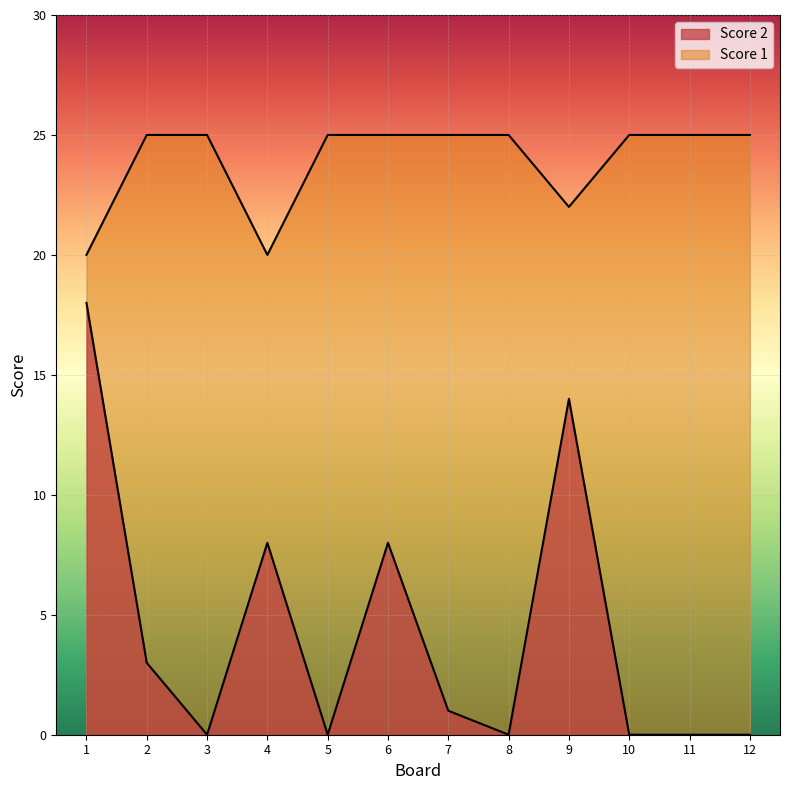

Is it true that Score 2 equals 8 at 4?

True